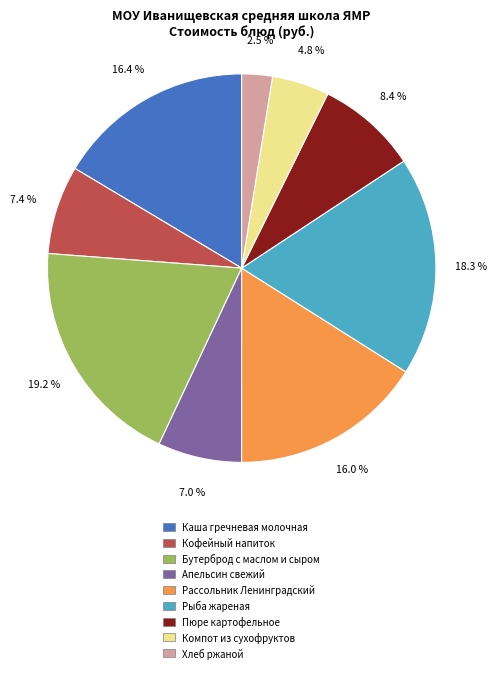

Is there a majority slice in this chart?

No